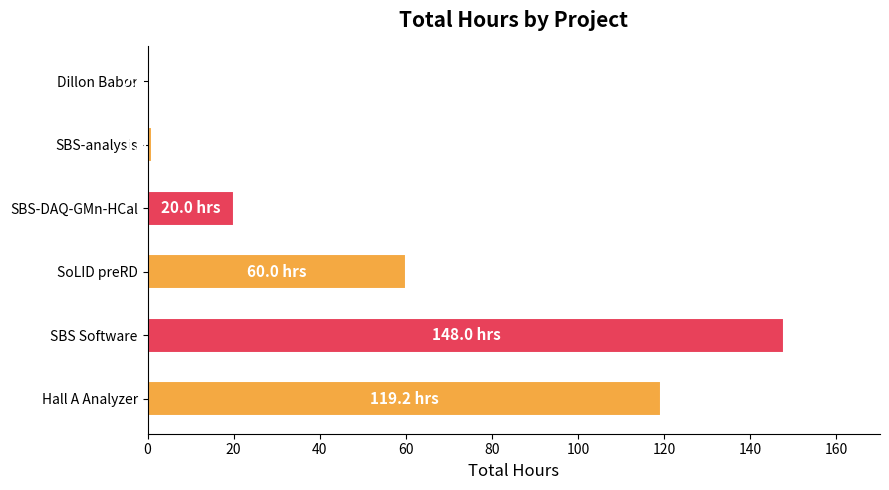

Count the number of data series in this chart.

1